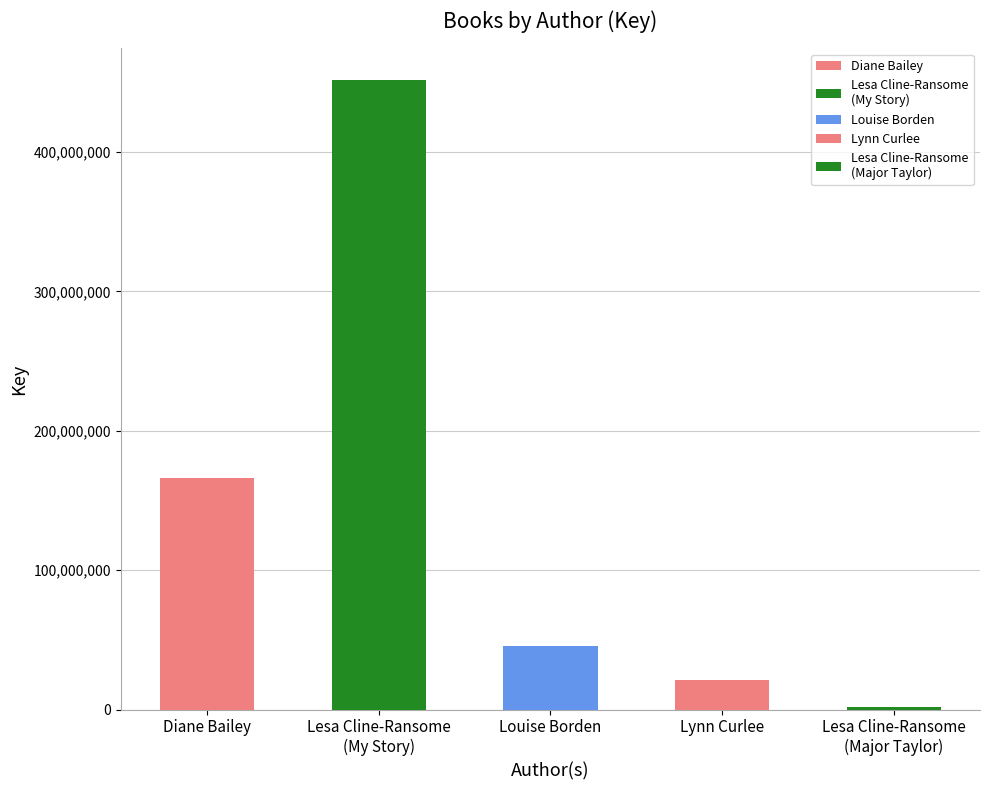

Reading left to right, transcribe all the data shown in this chart.

166408196	451562439	45484329	21436234	1554951